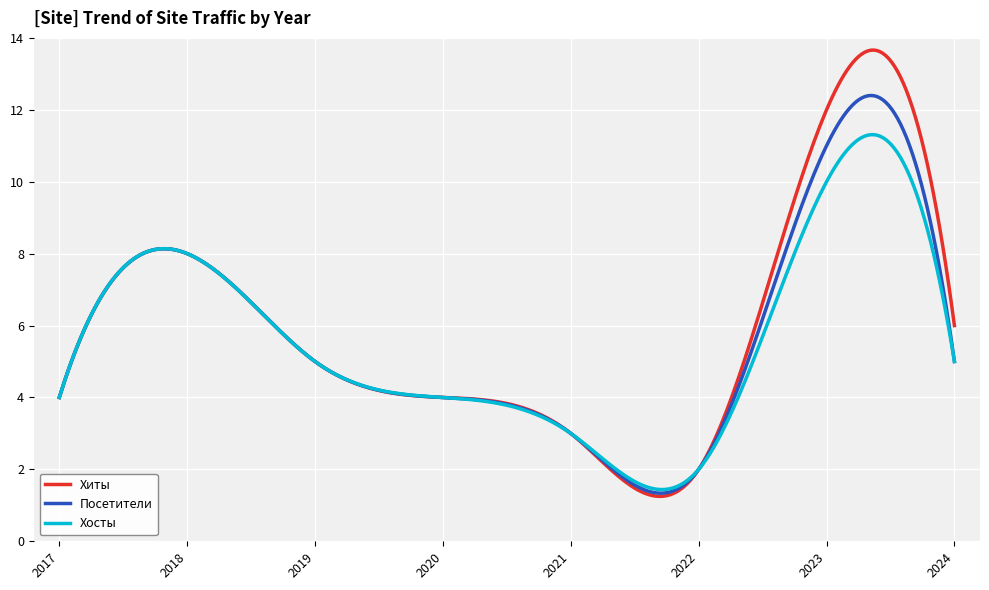

True or false: Хосты and Хиты cross at least once.

True